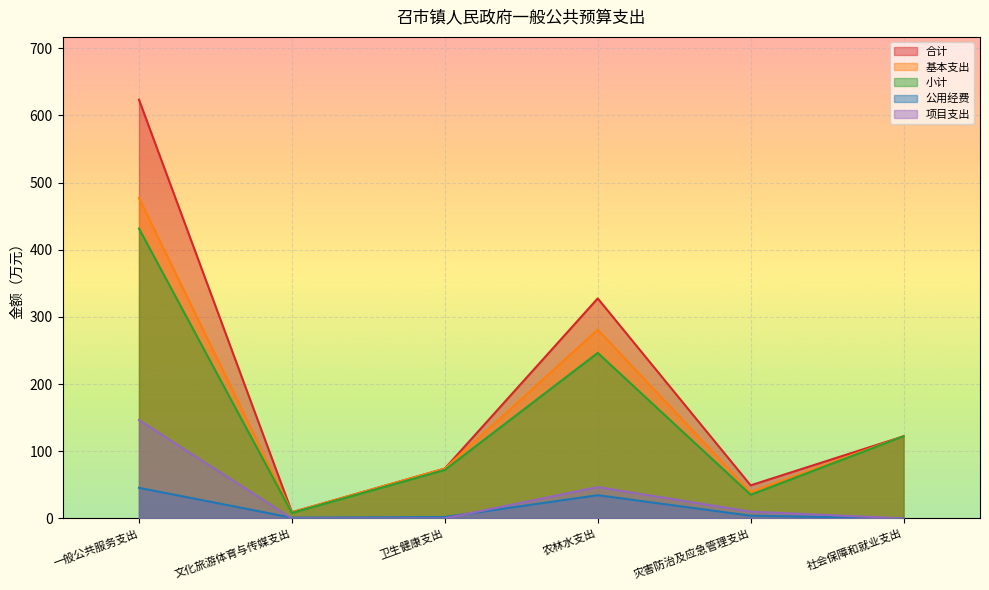

What is the sum of all 公用经费 values?

87.0